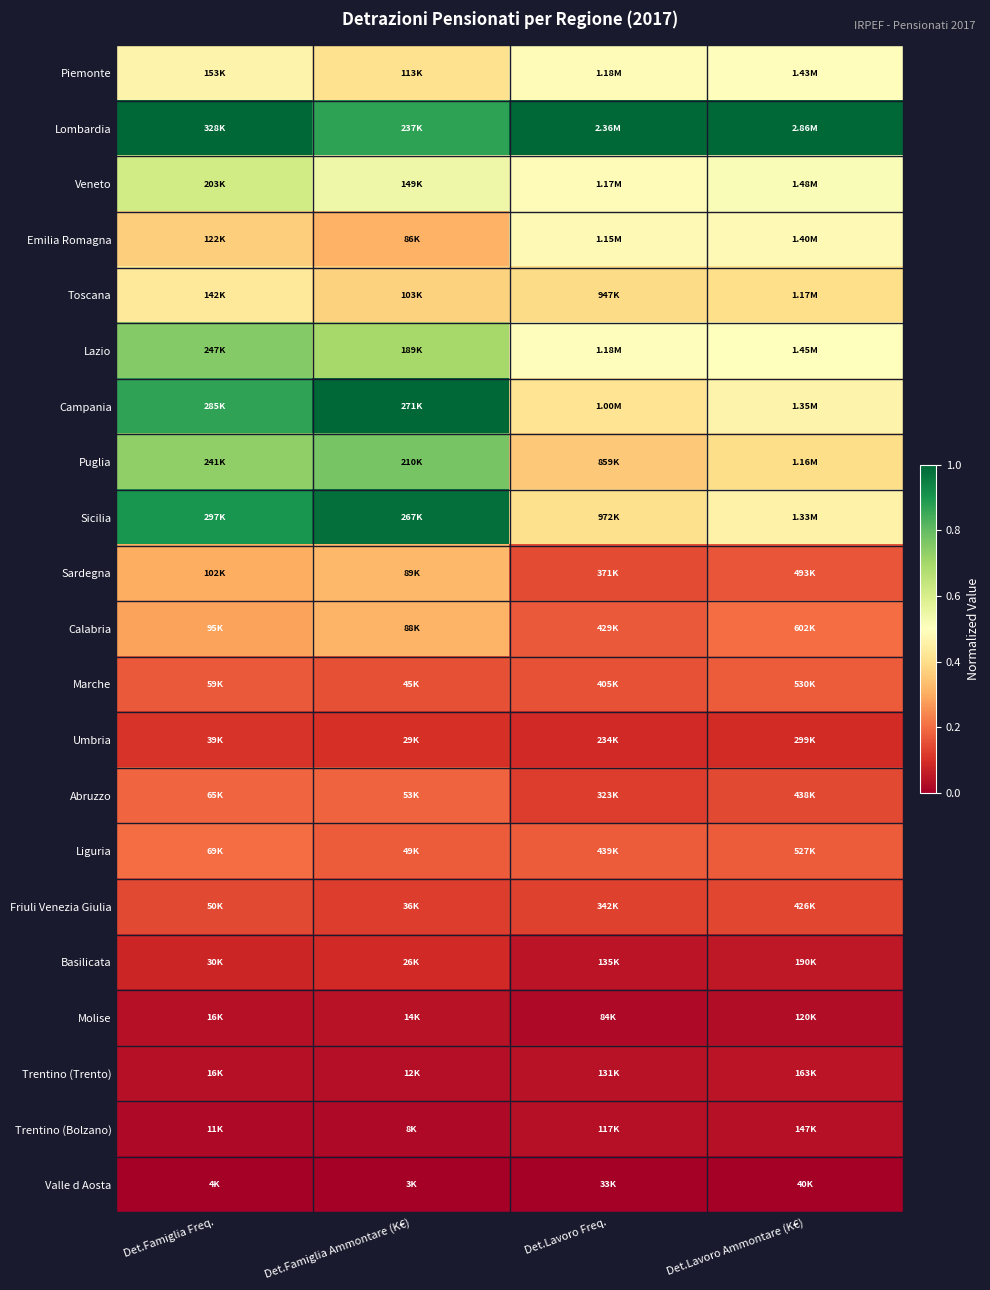

At which category does the chart reach its peak across all series?

Det.Lavoro Ammontare (K€)